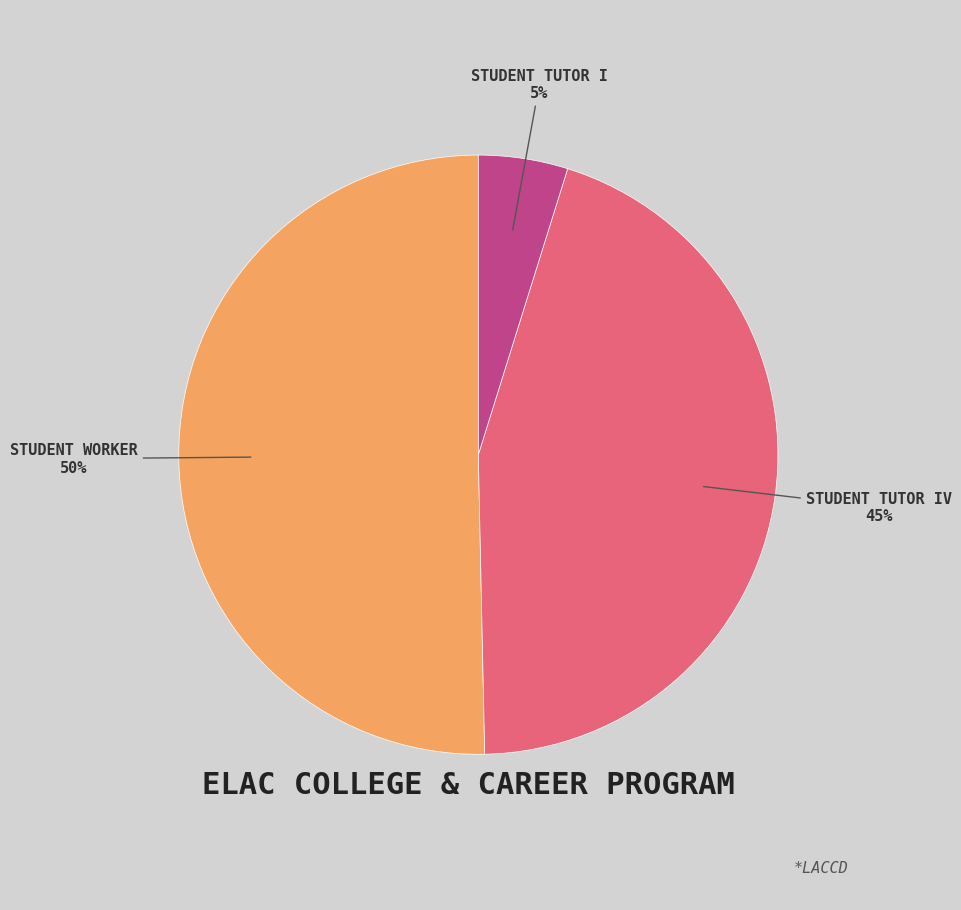

To the nearest percent, what is the average slice percentage?

33%